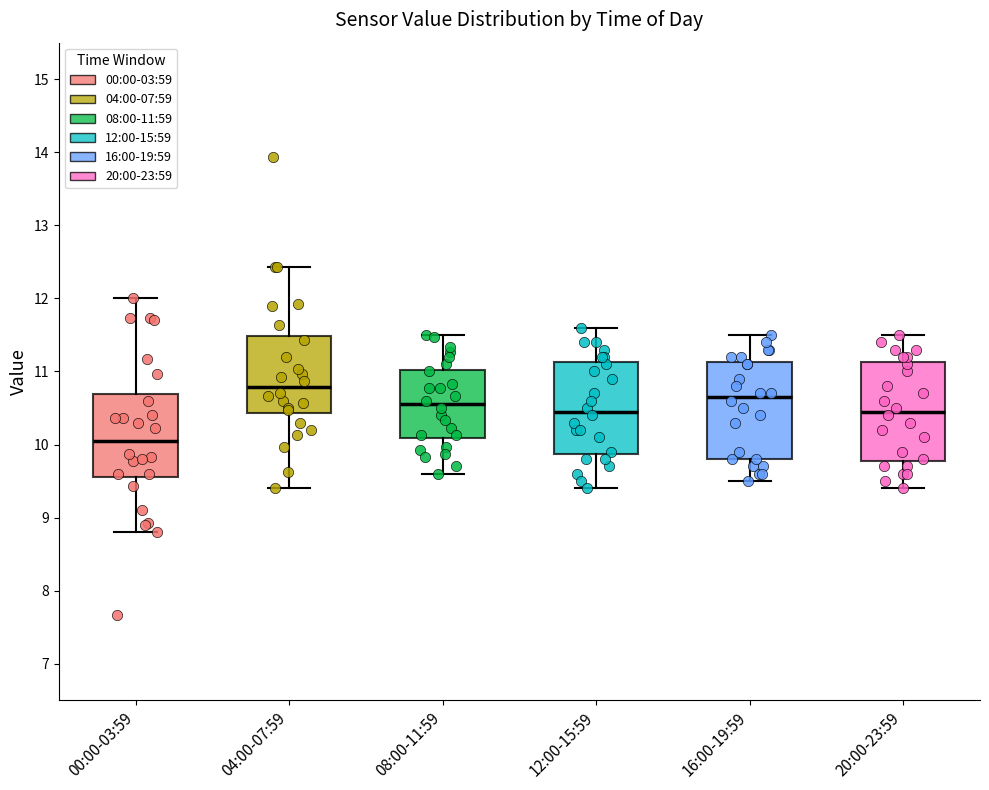

Reading left to right, read every box against the y-axis: the position of its median line, the range the box covers, and the ends of its whiskers. The values are not printed on the chart, so give them approximately, as read against the axis.

00:00-03:59: median 10.1, box 9.6 to 10.7, whiskers 8.8 to 12.0
04:00-07:59: median 10.8, box 10.4 to 11.5, whiskers 9.4 to 12.4
08:00-11:59: median 10.6, box 10.1 to 11.0, whiskers 9.6 to 11.5
12:00-15:59: median 10.5, box 9.9 to 11.1, whiskers 9.4 to 11.6
16:00-19:59: median 10.7, box 9.8 to 11.1, whiskers 9.5 to 11.5
20:00-23:59: median 10.5, box 9.8 to 11.1, whiskers 9.4 to 11.5